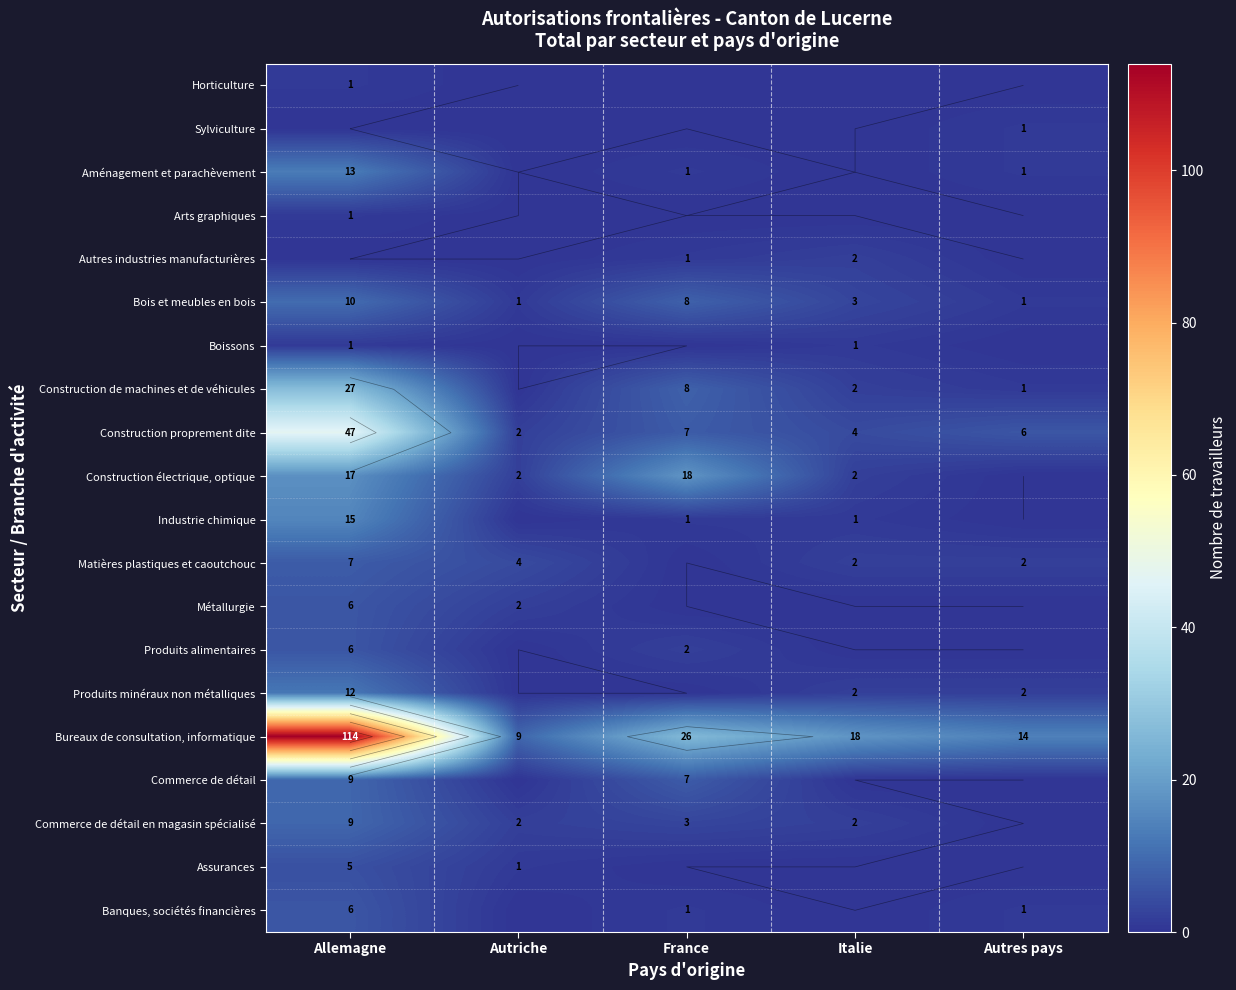

Which series has the largest total across all categories?

Bureaux de consultation, informatique